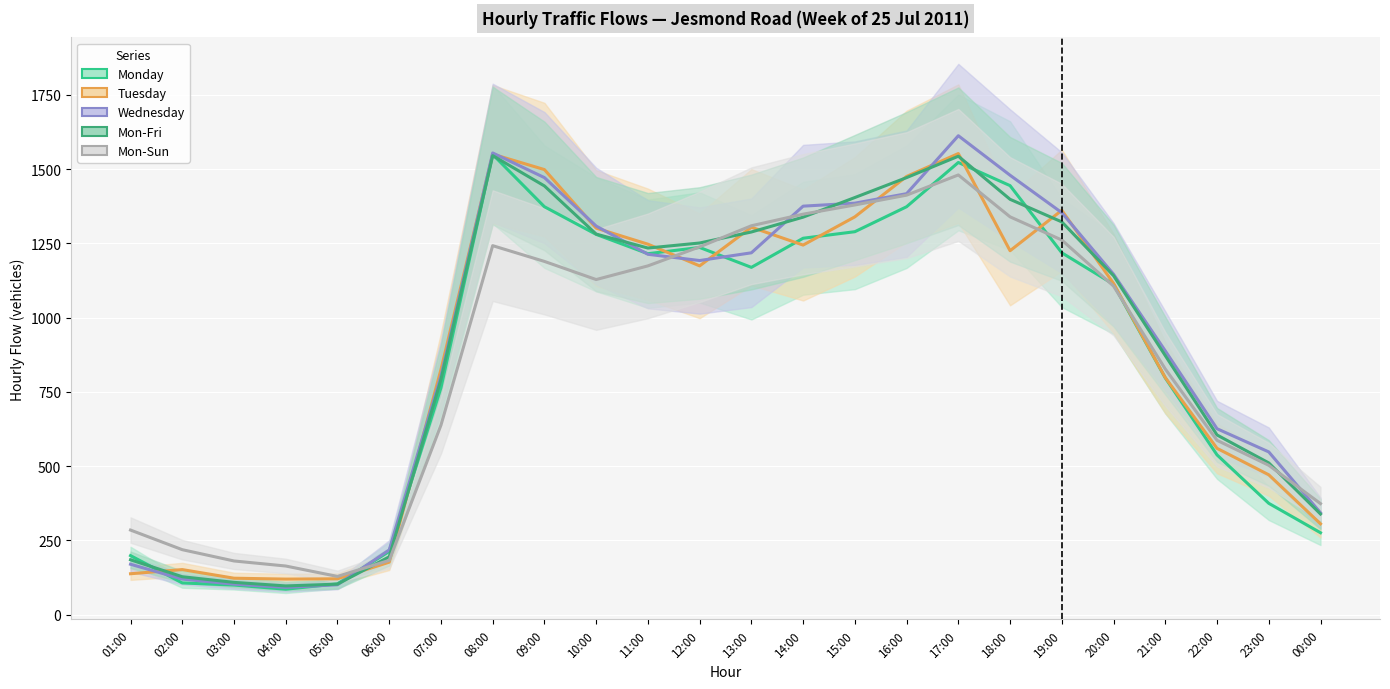

Read the Tuesday value at 04:00, to the nearest 10.

120